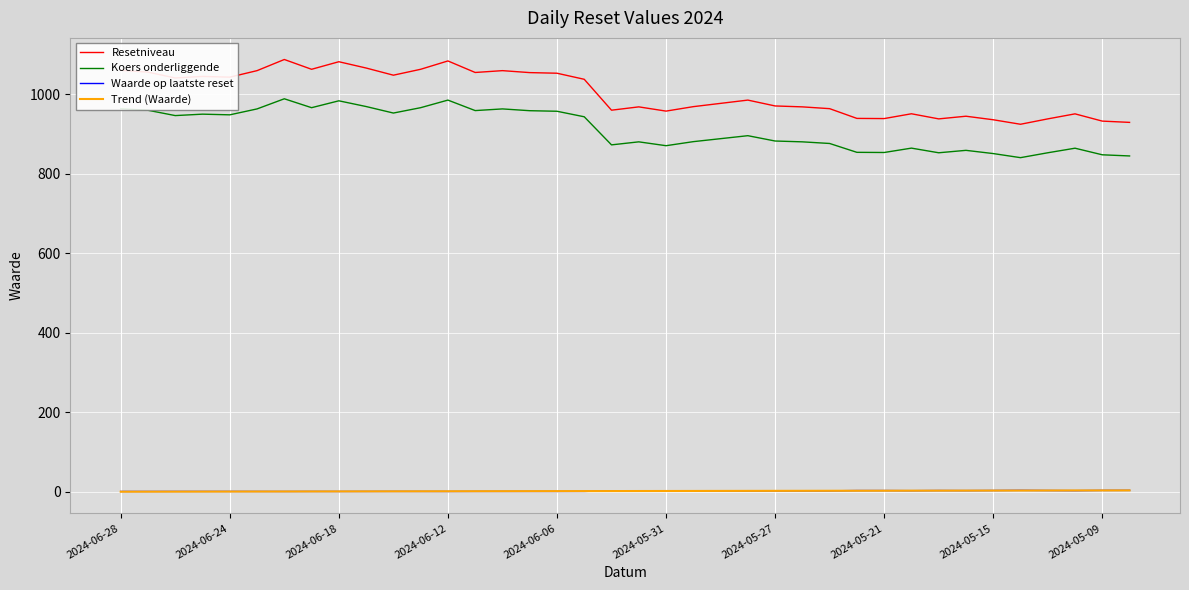

What is the greatest value displayed?

1087.8